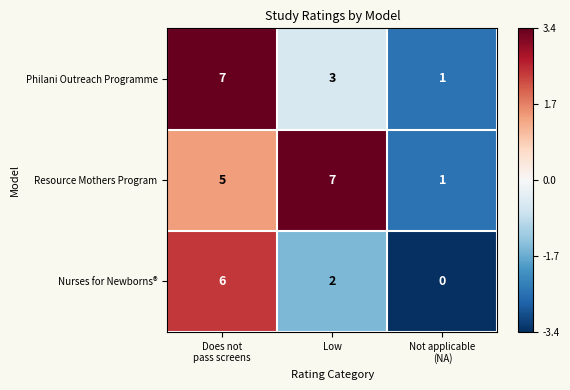

What is the average value of the Philani Outreach Programme series?

4